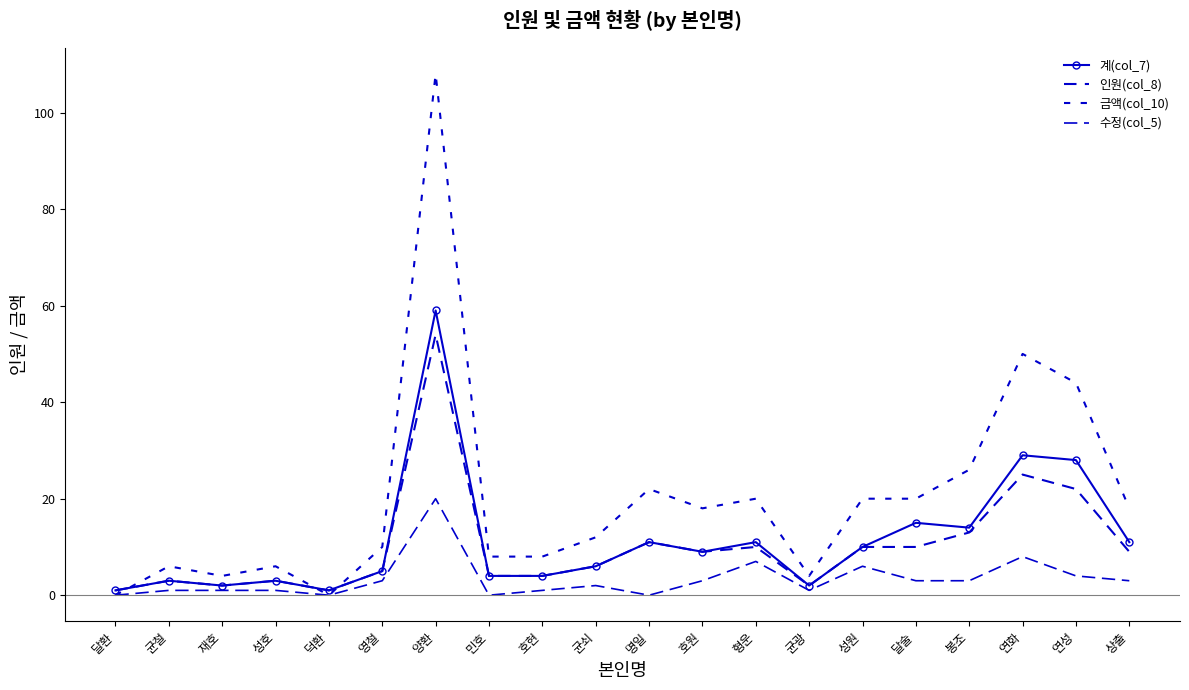

Does the chart have visible grid lines?

No